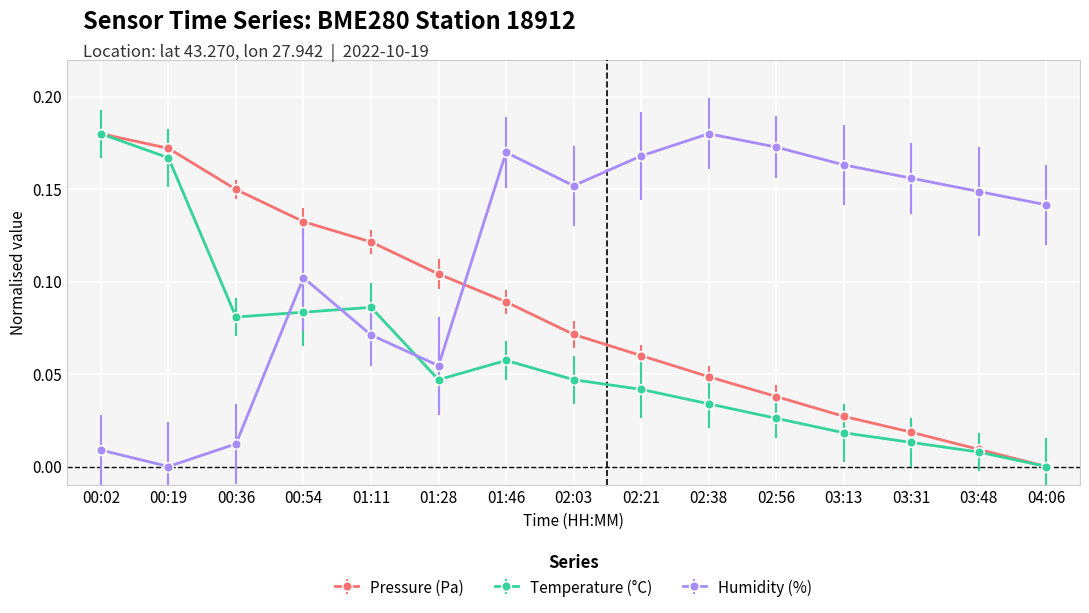

Where is the first local maximum for Humidity (%)?

00:54